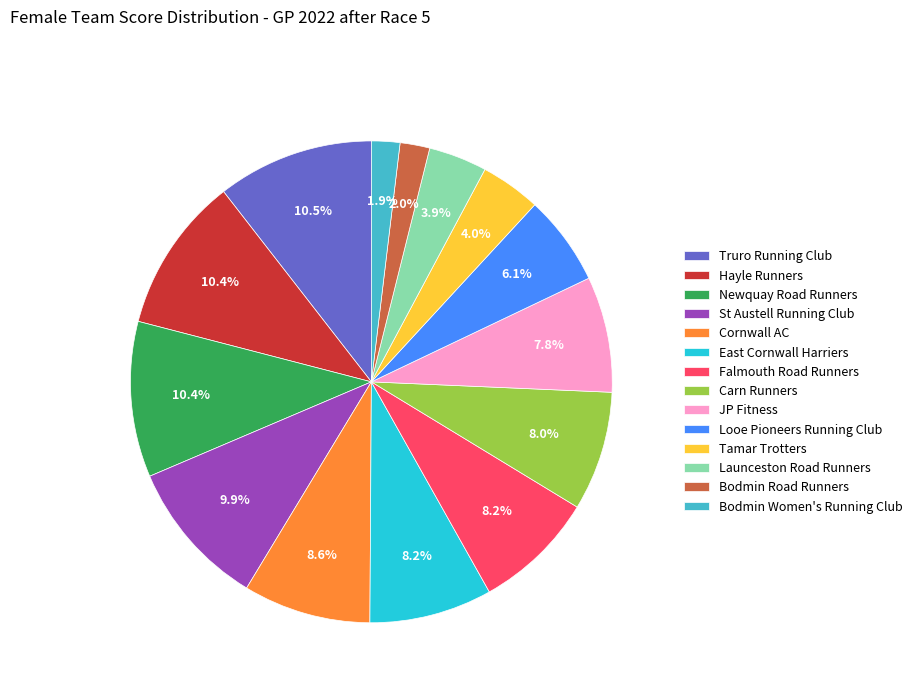

Does any single category account for the majority?

No